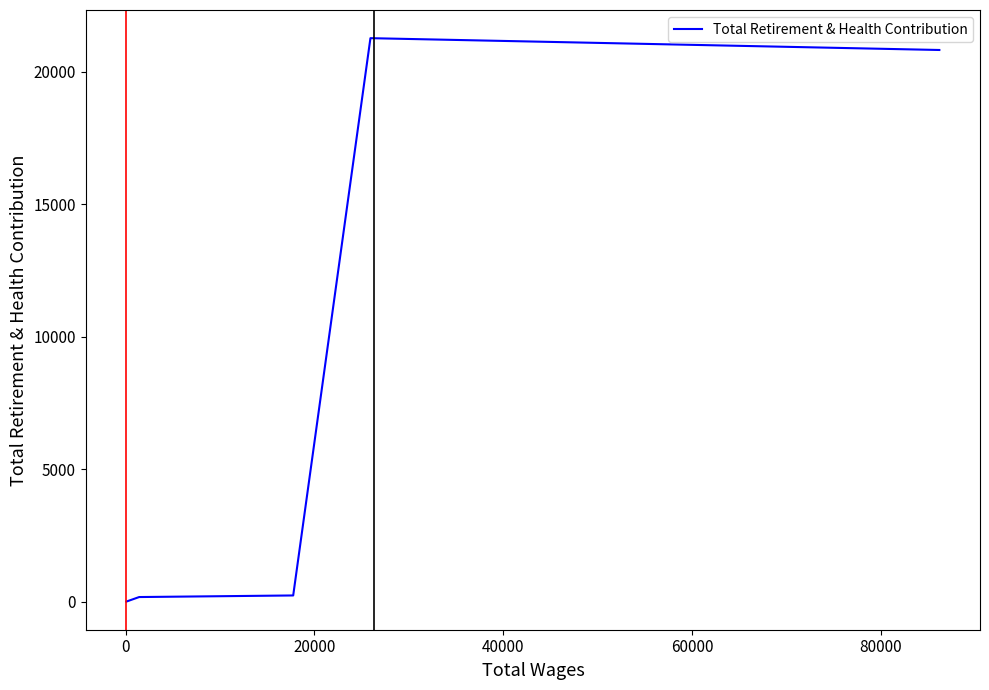

What is the difference between the maximum and minimum values?

21257